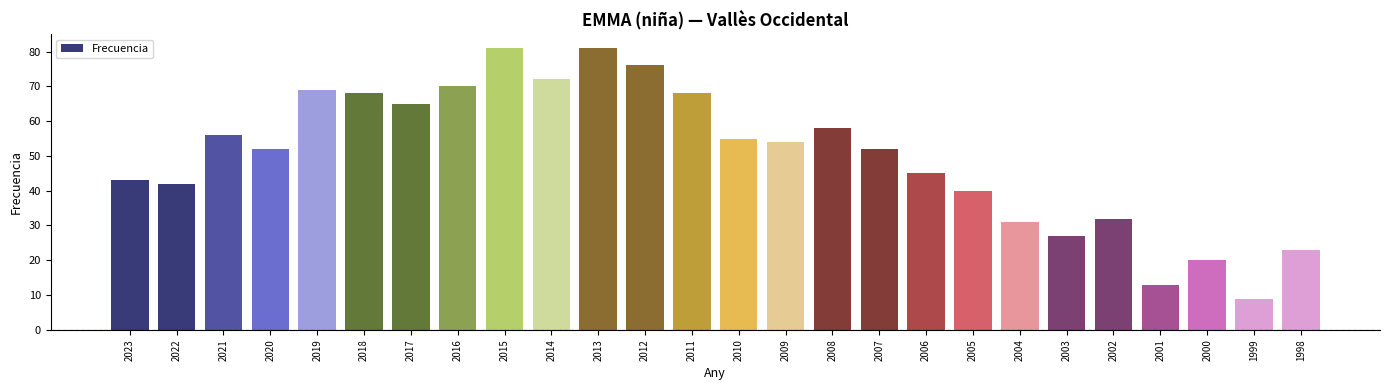

The value at 2016 is 32. True or false?

False